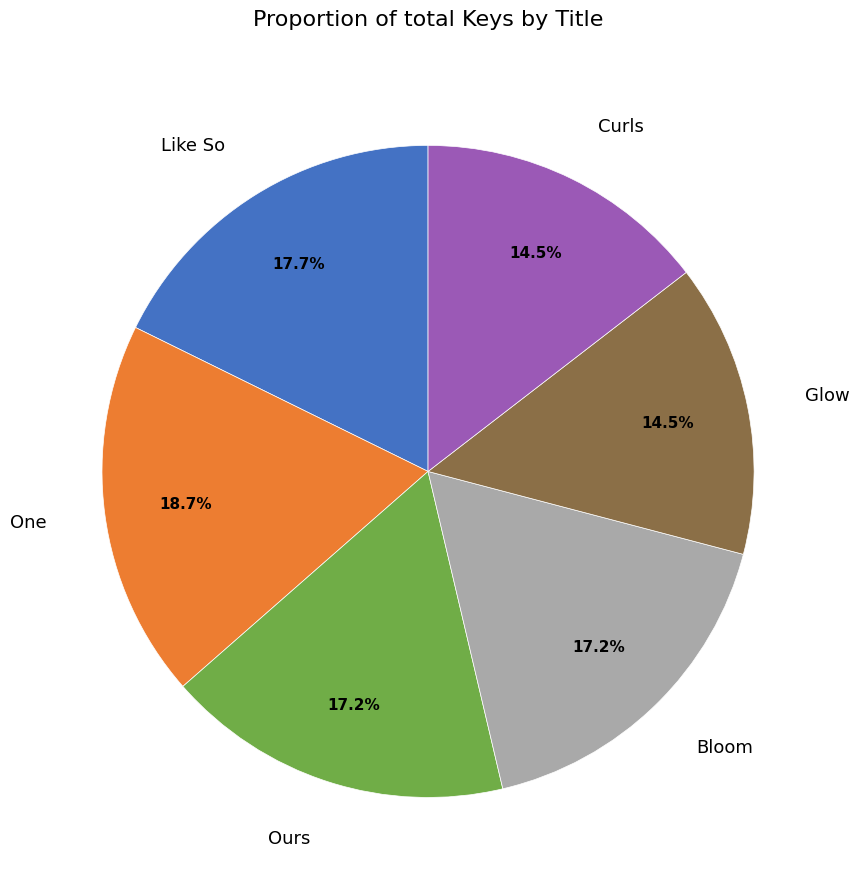

What percentage is NOT represented by Bloom?

82.8%